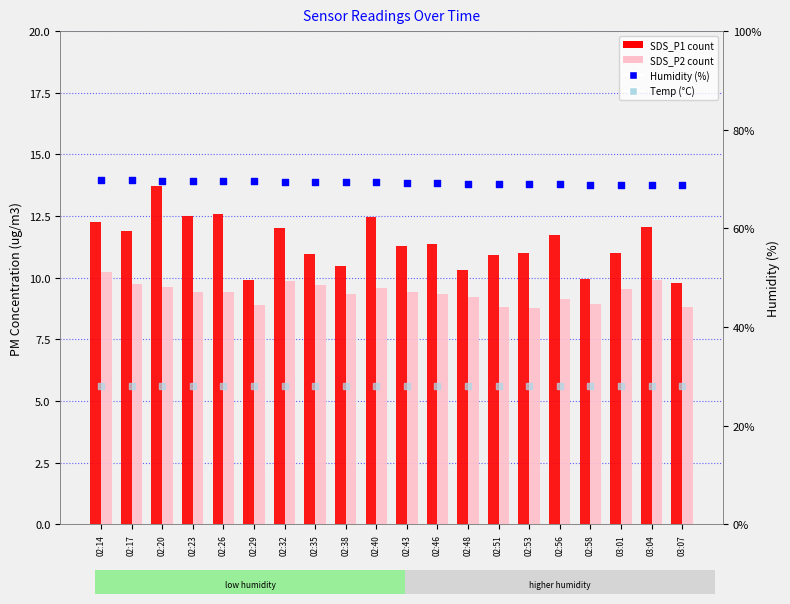

Which series has the widest spread of Y values?

SDS_P1